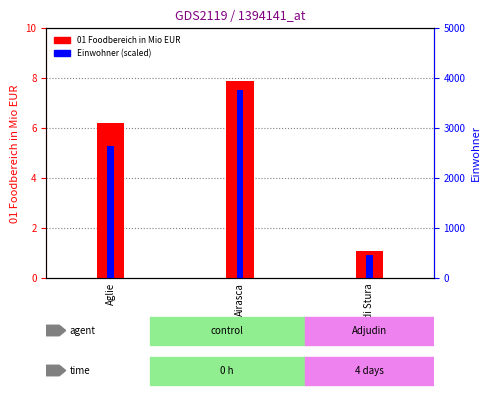

What is the sum of all 01 Foodbereich in Mio EUR values?

15.1